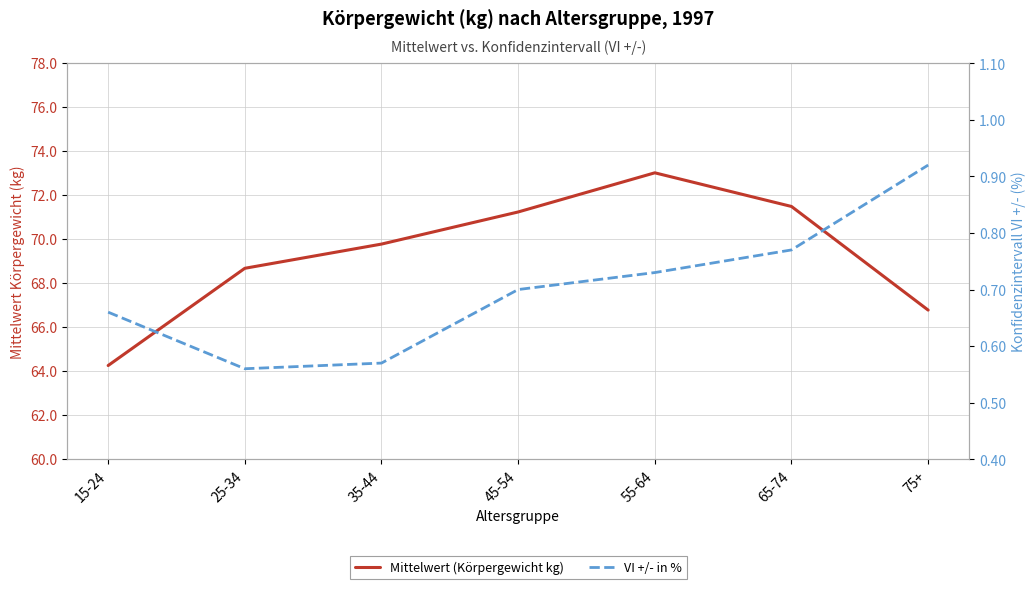

What is the maximum value for VI +/- in %?

0.9